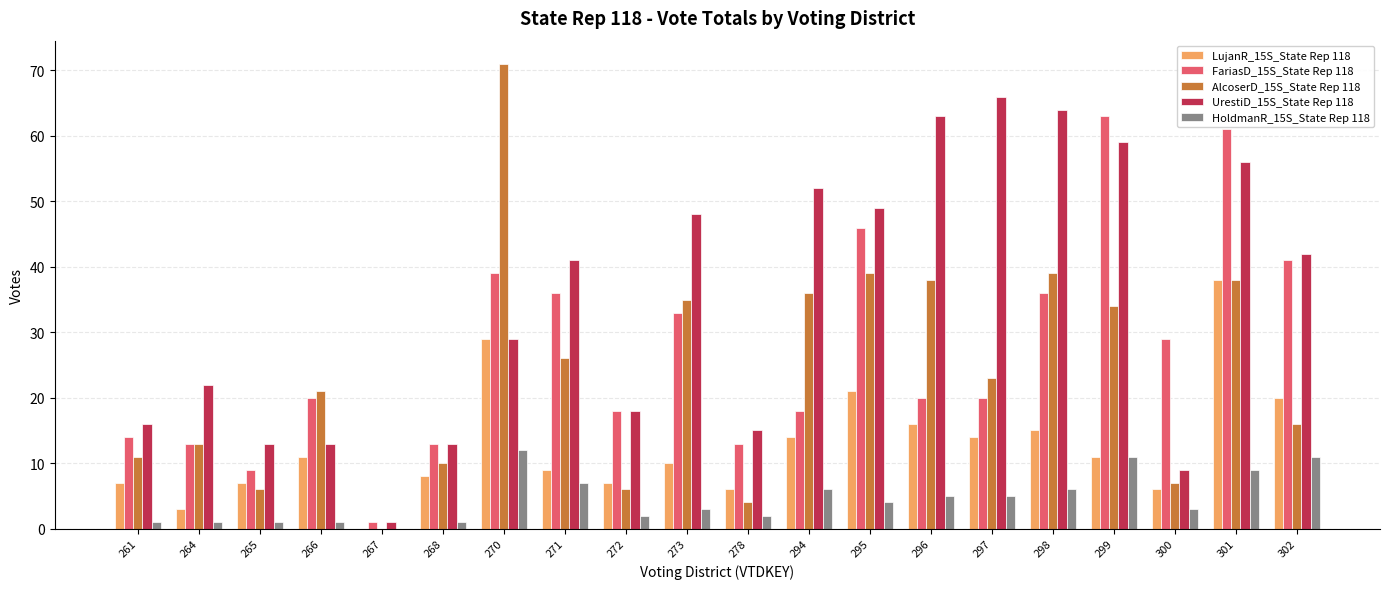

The value of FariasD_15S_State Rep 118 at 271 is 55. True or false?

False